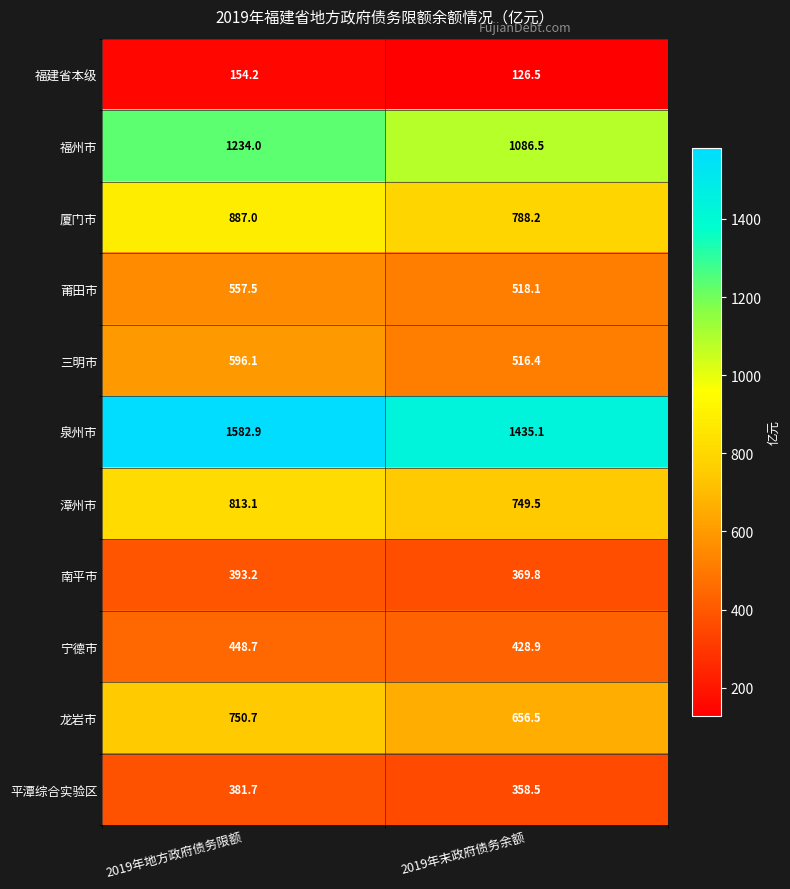

Between 2019年地方政府债务限额 and 2019年末政府债务余额, which series saw the biggest shift?

泉州市